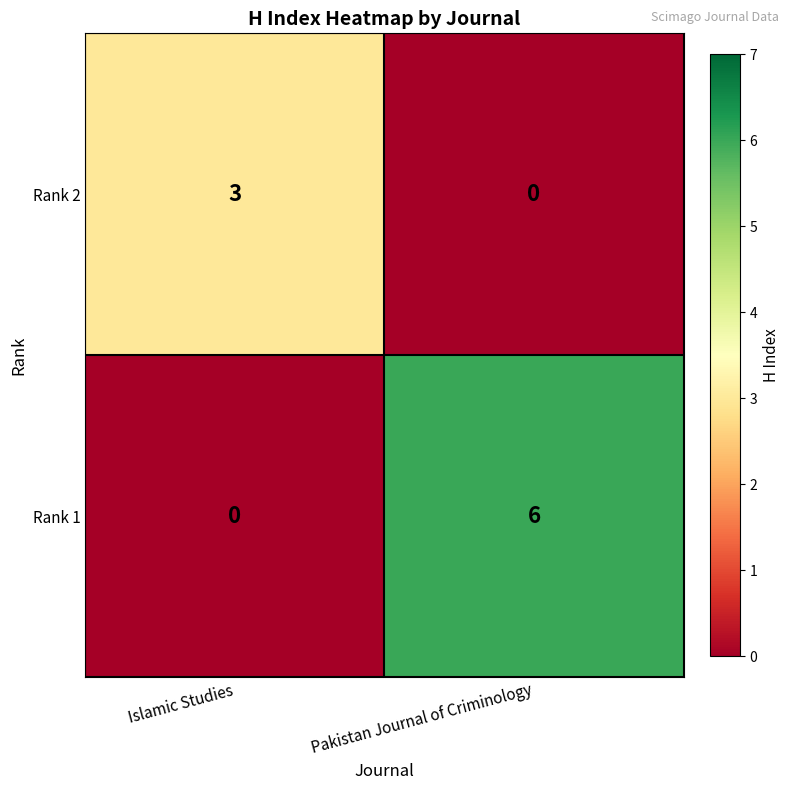

Count the number of data series in this chart.

2